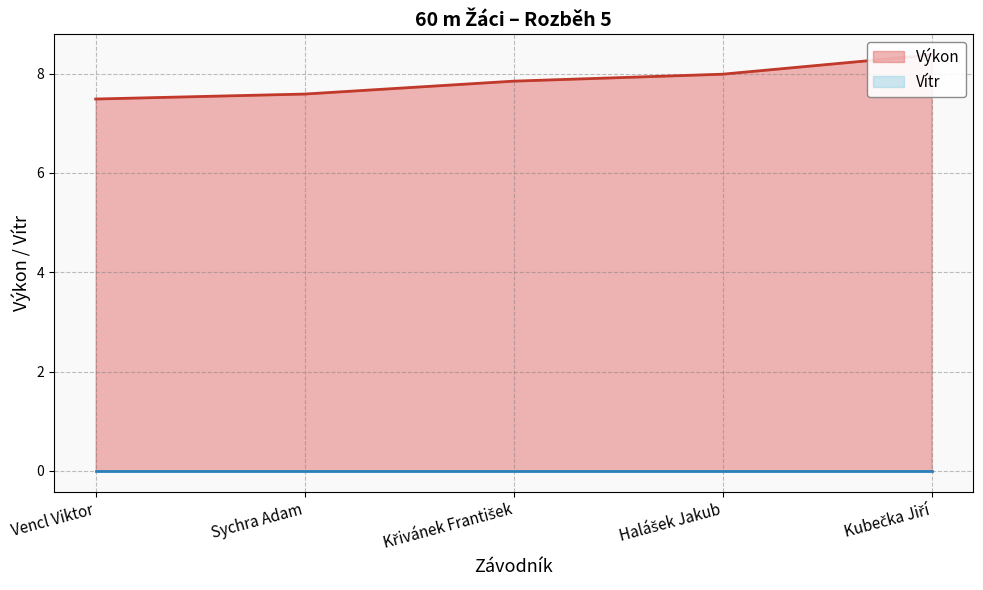

Reading left to right, list all the values displayed in this chart.

Výkon: 7.5	7.6	7.8	8.0	8.4
Vítr: 0.0	0.0	0.0	0.0	0.0